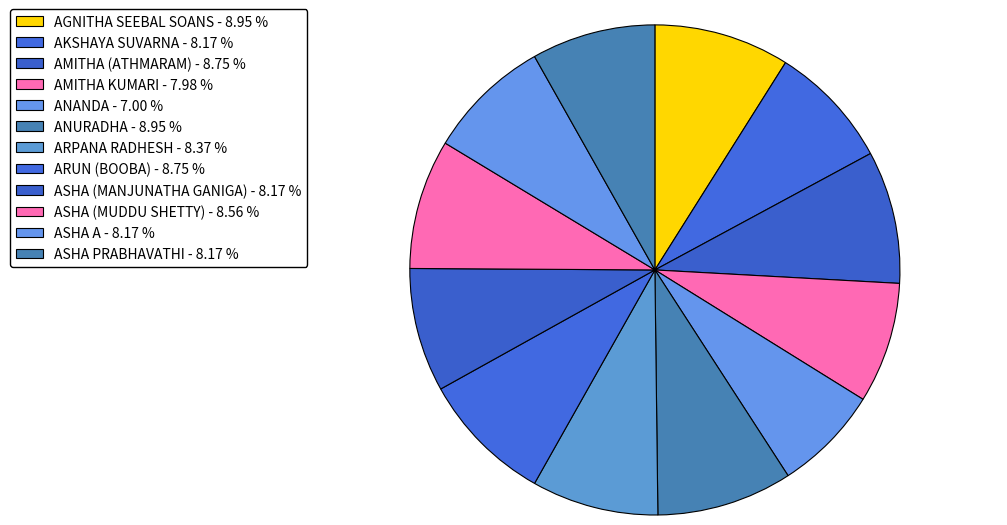

What is the total percentage of AMITHA (ATHMARAM) and ASHA PRABHAVATHI?

16.9%